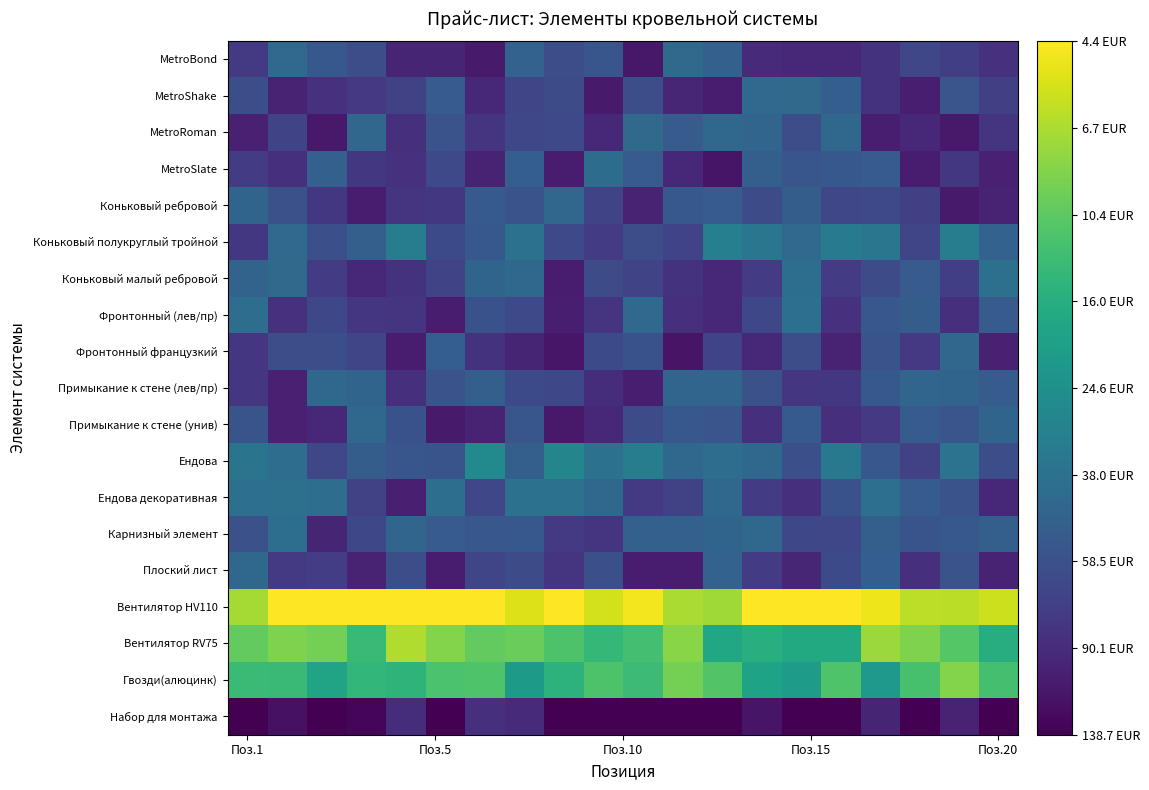

Rank the series by their maximum value, from highest to lowest.

Вентилятор HV110, Вентилятор RV75, Гвозди(алюцинк), Ендова, Коньковый полукруглый тройной, Ендова декоративная, Коньковый малый ребровой, Фронтонный (лев/пр), Карнизный элемент, MetroSlate, MetroBond, MetroRoman, MetroShake, Примыкание к стене (унив), Плоский лист, Примыкание к стене (лев/пр), Фронтонный французкий, Коньковый ребровой, Набор для монтажа